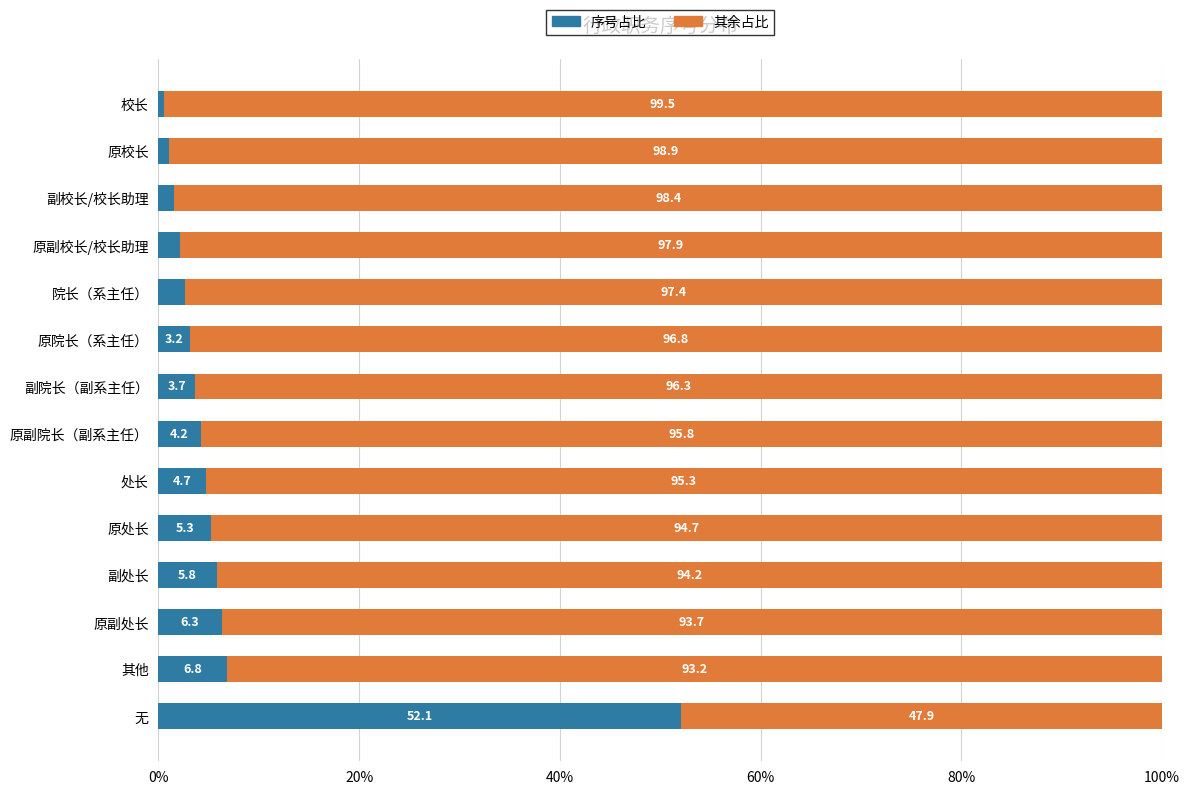

What is the difference between the maximum and minimum values in the 序号占比 series?

51.6